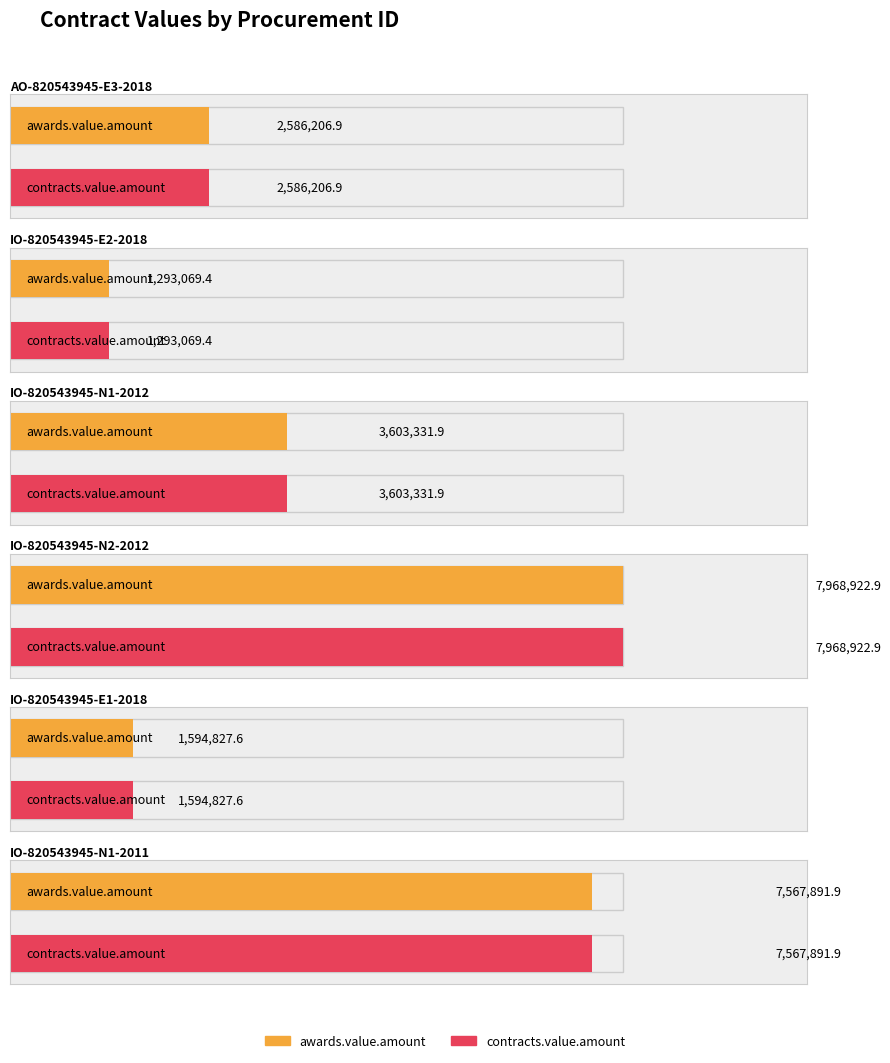

Which series has the largest range (max minus min)?

awards.value.amount